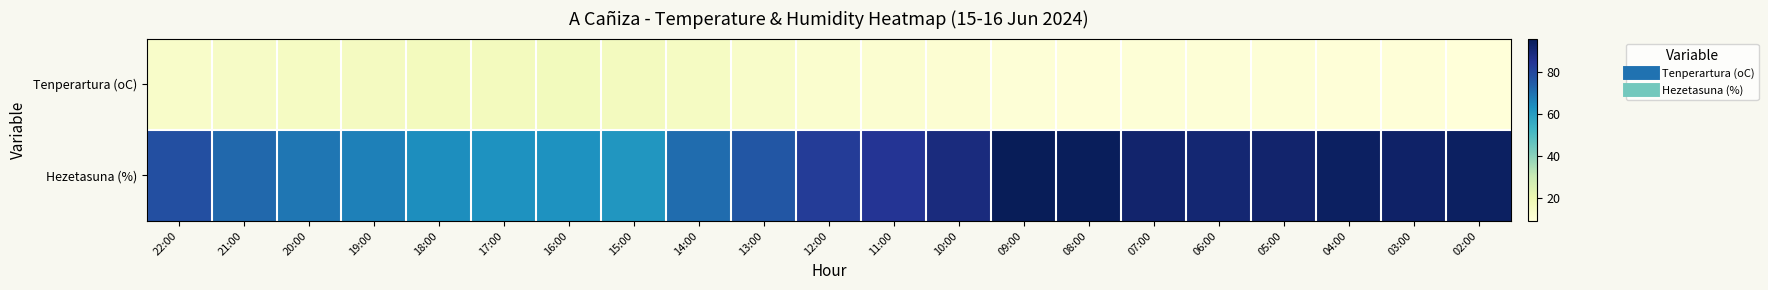

Reading right to left, transcribe all the data shown in this chart.

Tenperartura (oC): 02:00=9.2	03:00=9.7	04:00=9.8	05:00=10.2	06:00=10.2	07:00=9.9	08:00=9.8	09:00=10.2	10:00=11.1	11:00=11.9	12:00=12.2	13:00=13.6	14:00=15.2	15:00=16.3	16:00=16.8	17:00=16.5	18:00=16.5	19:00=15.8	20:00=15.1	21:00=14.4	22:00=13.5
Hezetasuna (%): 02:00=94.0	03:00=93.0	04:00=94.0	05:00=92.0	06:00=91.0	07:00=92.0	08:00=95.0	09:00=96.0	10:00=89.0	11:00=85.0	12:00=83.0	13:00=76.0	14:00=71.0	15:00=62.0	16:00=63.0	17:00=63.0	18:00=64.0	19:00=67.0	20:00=69.0	21:00=72.0	22:00=78.0